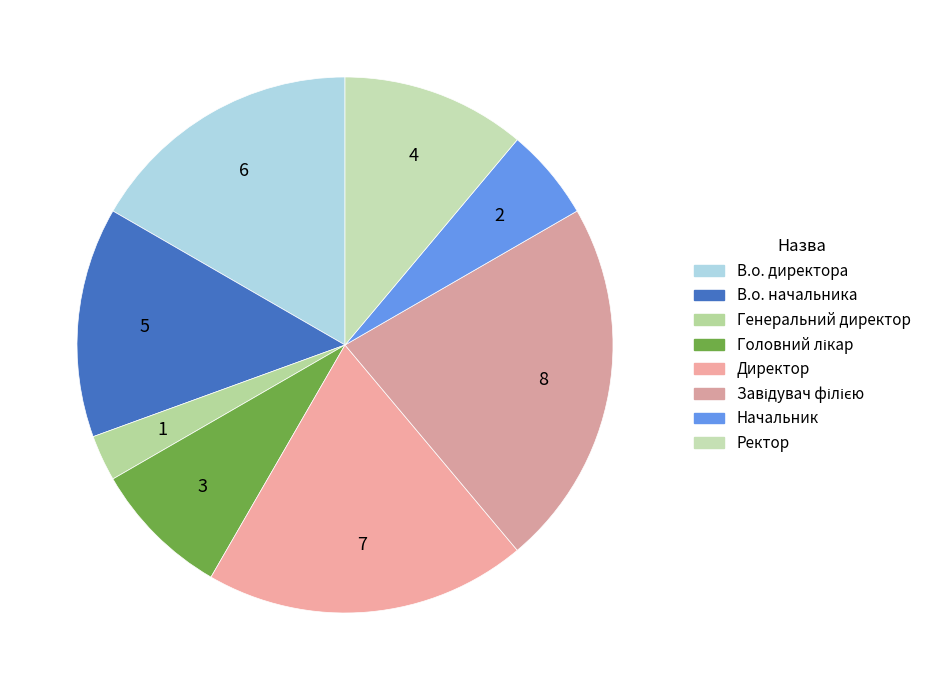

How many slices are in this pie chart?

8